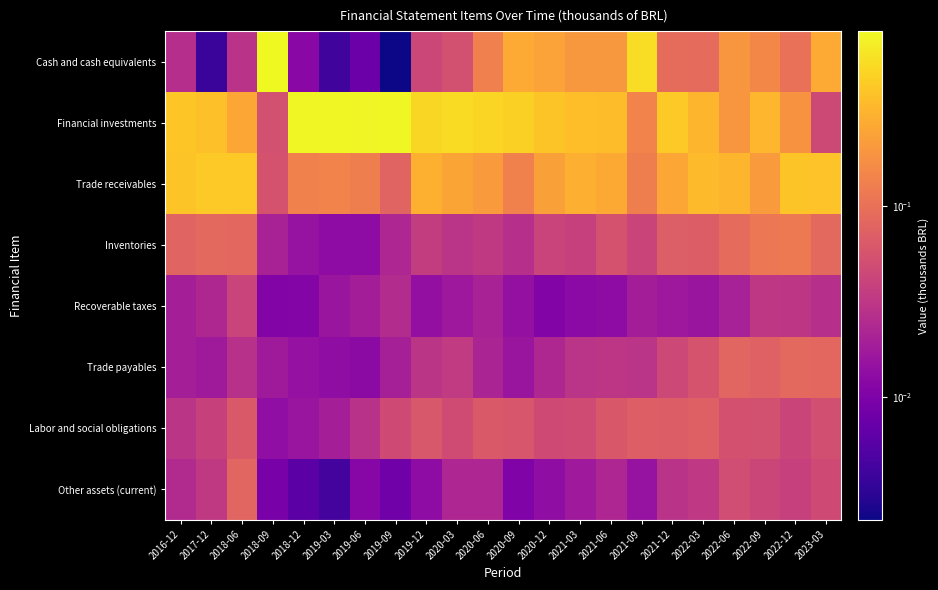

At how many categories does at least one series exceed 0?

22